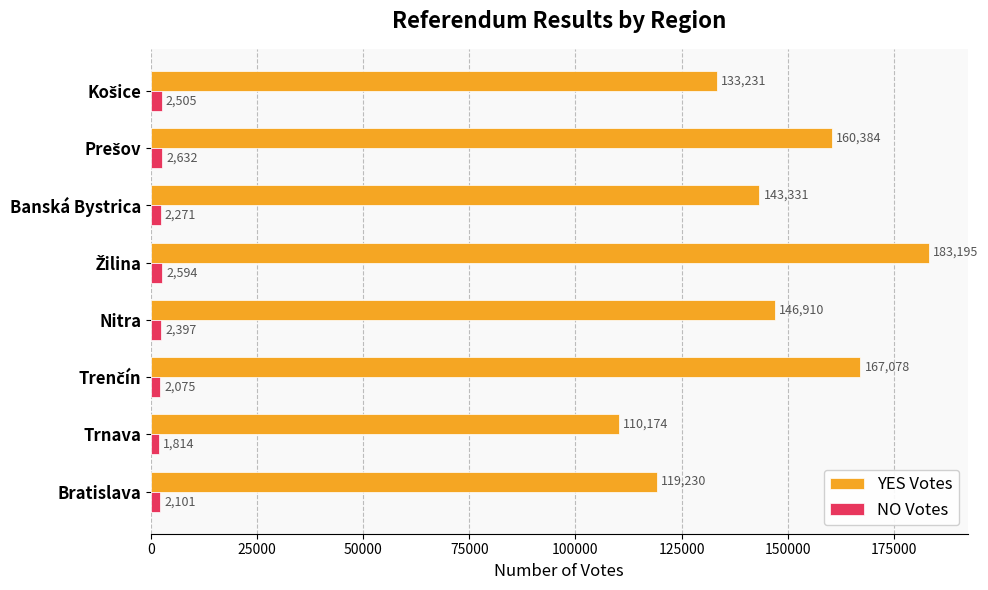

What is the difference between the second highest and minimum values in the NO Votes series?

780